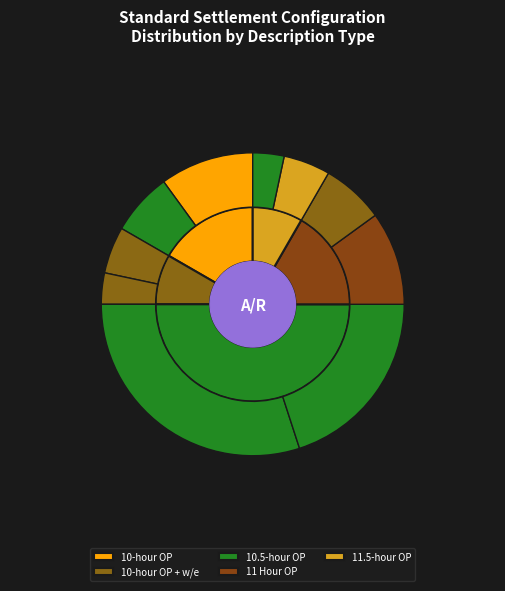

Combined, what portion of the pie is Other and 10-hour OP?

25.0%